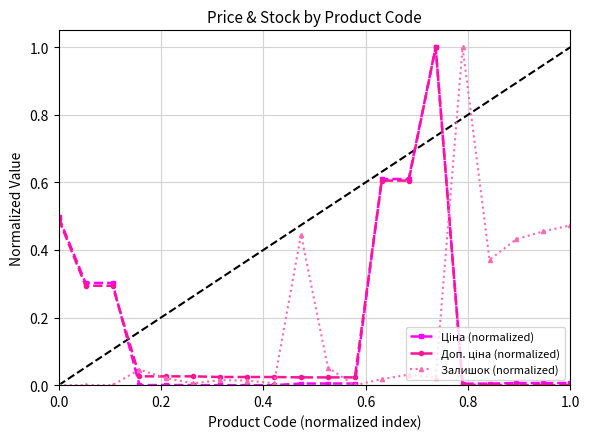

What is the total value across all series at 0.0?

1.0